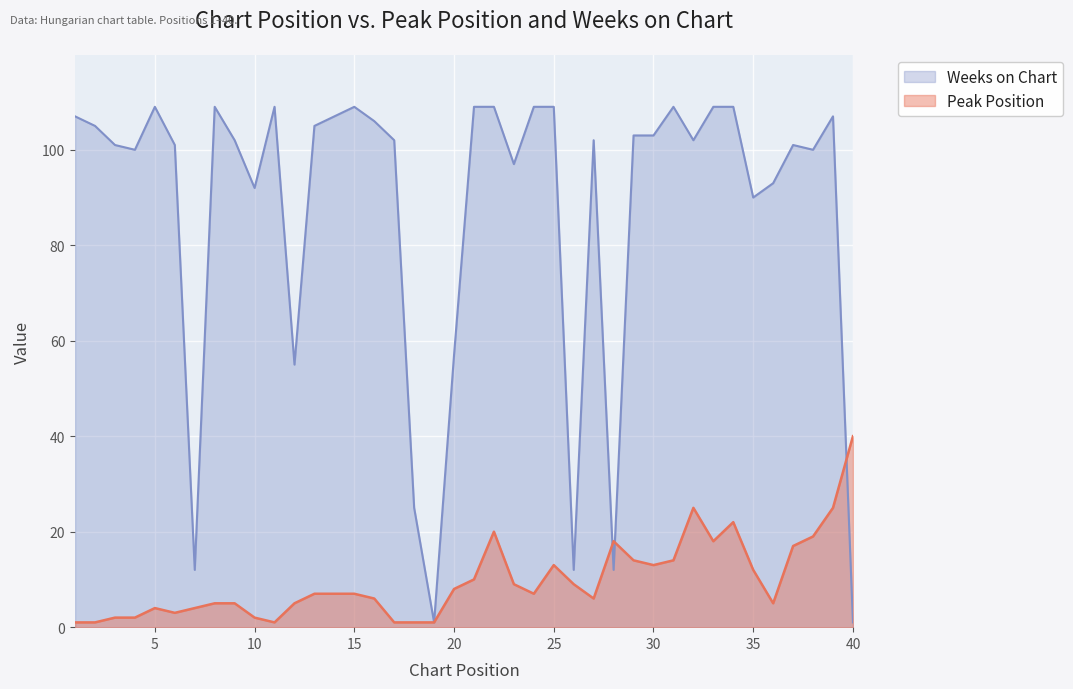

How many lines are shown in the chart?

2